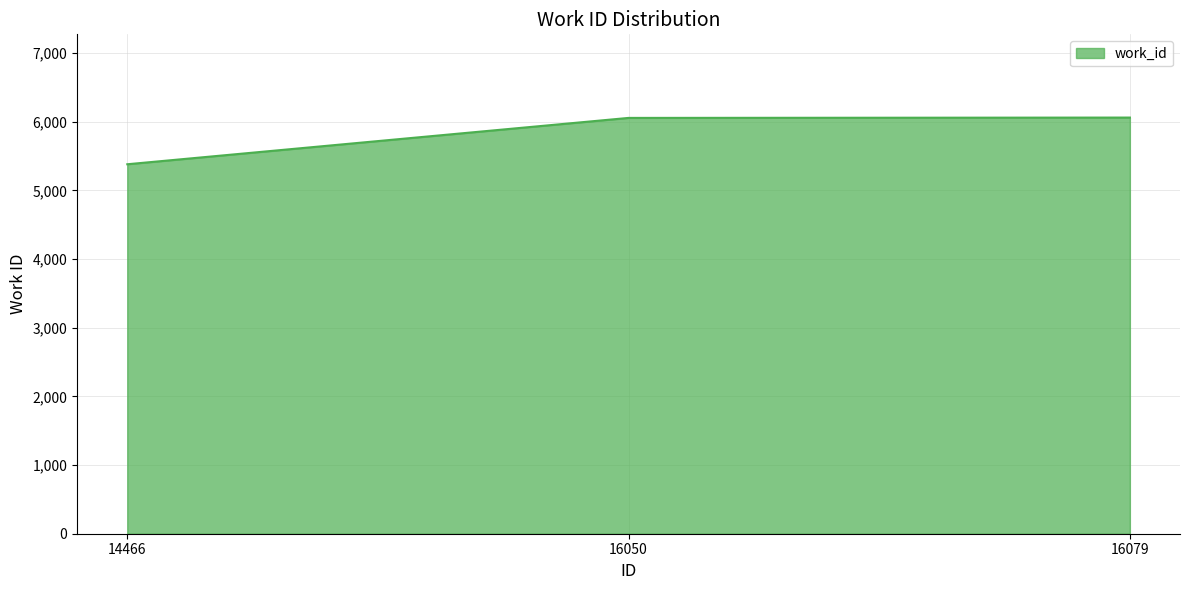

The value at 16050 is 8430. True or false?

False